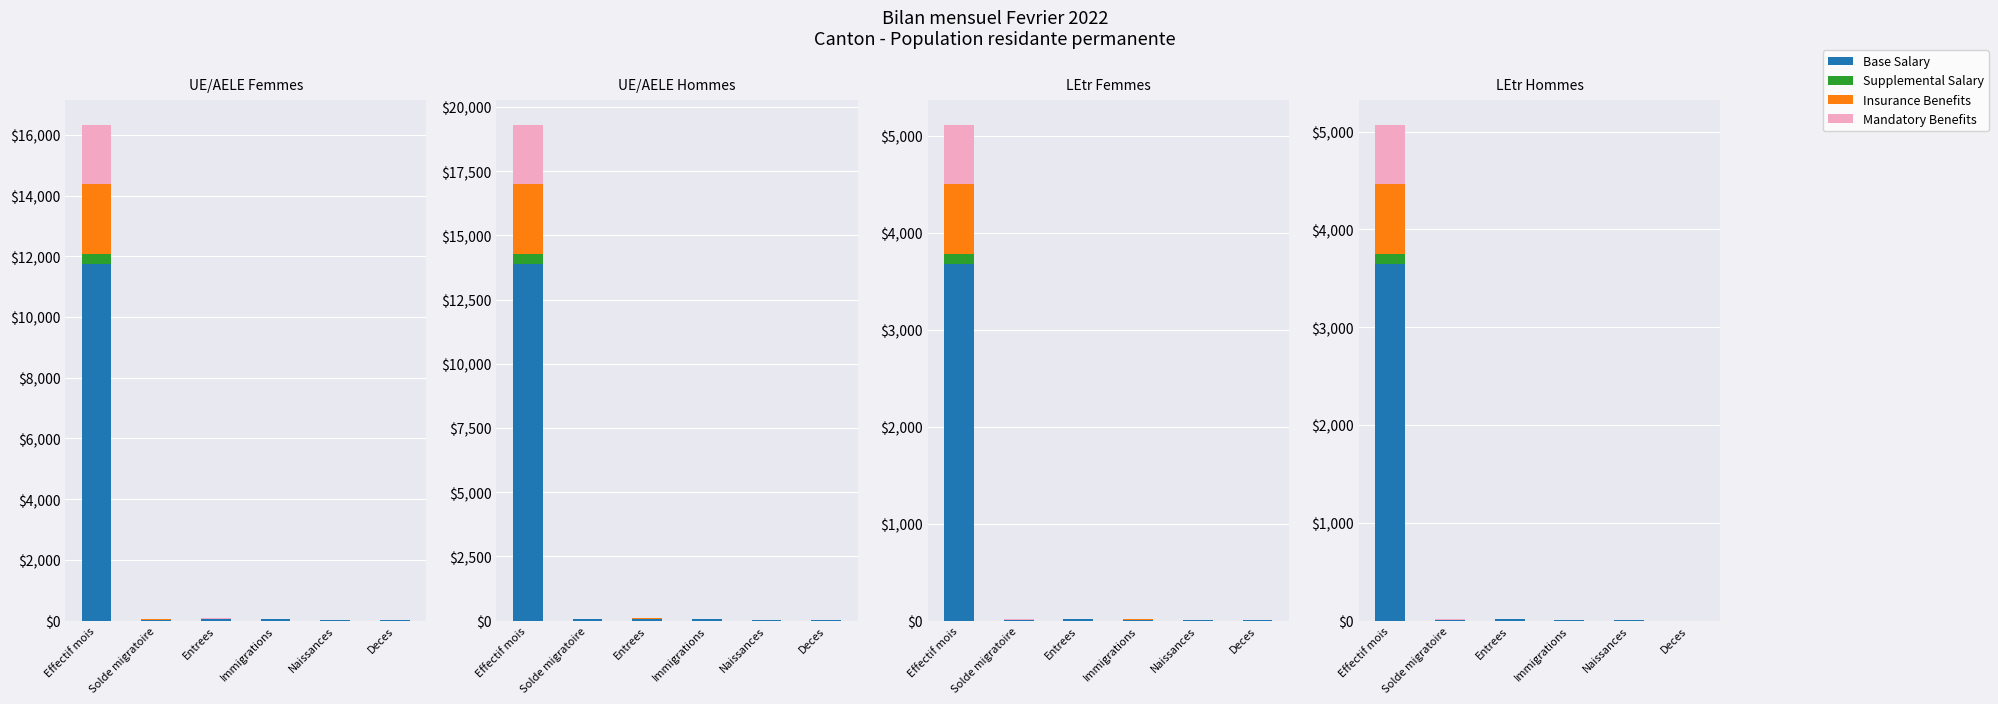

How many series are shown in this chart?

4